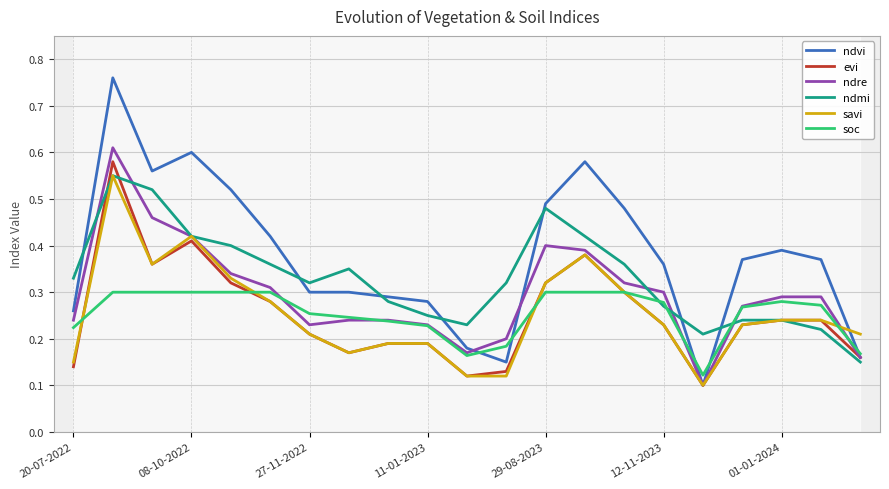

Does the chart have visible grid lines?

Yes